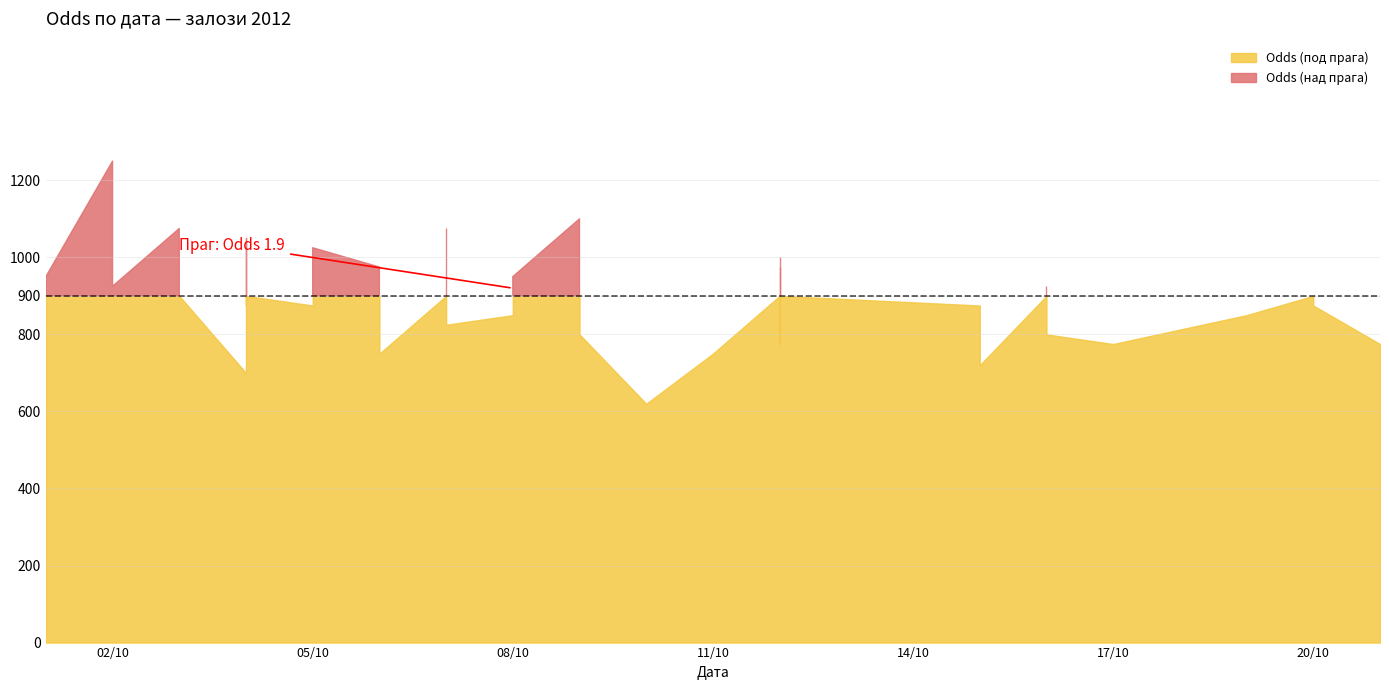

What is the change in value from 2012-10-04 to 2012-10-12?

+0.1